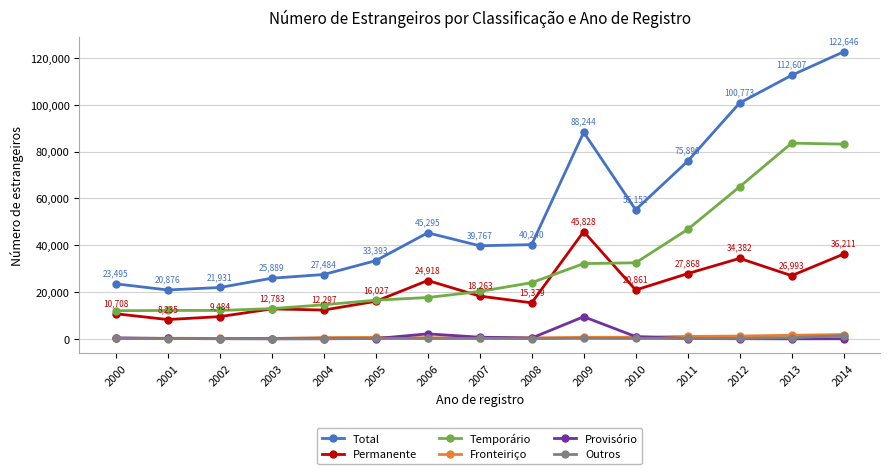

True or false: Temporário and Outros intersect in this chart.

False